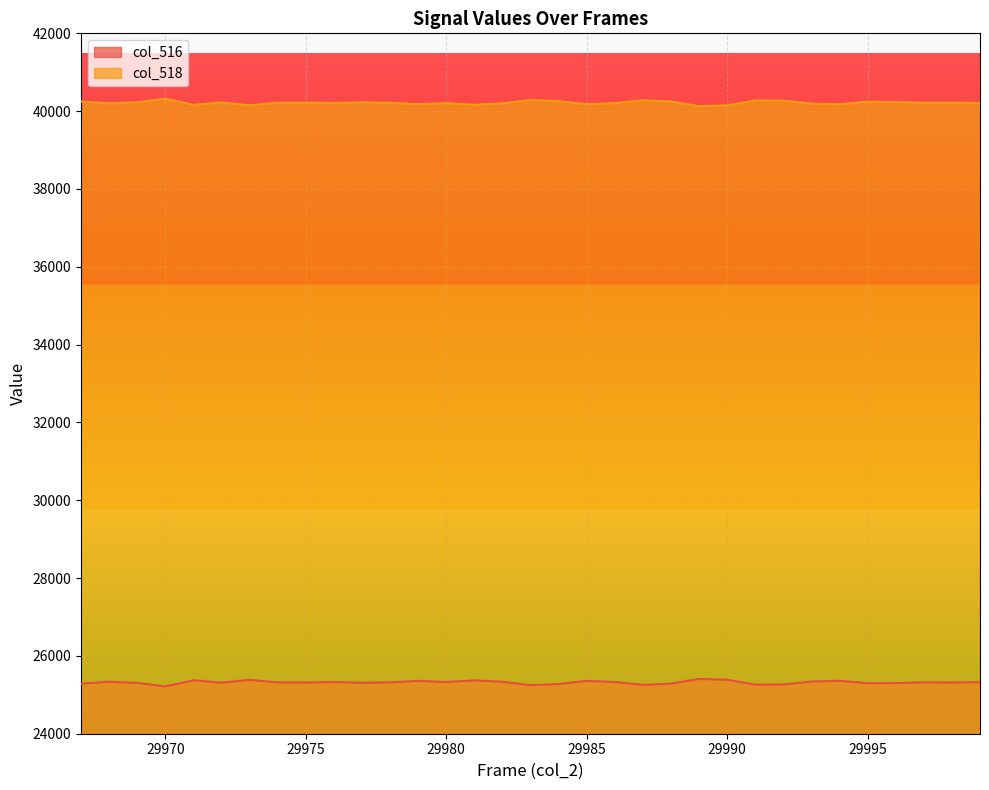

Reading left to right, transcribe all the data shown in this chart.

col_516: 25286	25336	25306	25215	25373	25311	25384	25318	25316	25326	25310	25319	25357	25329	25371	25335	25248	25276	25357	25329	25255	25288	25407	25387	25261	25264	25341	25359	25297	25301	25319	25316	25324
col_518: 40249	40199	40229	40320	40162	40224	40151	40217	40219	40209	40225	40216	40178	40206	40164	40200	40287	40259	40178	40206	40280	40247	40128	40148	40274	40271	40194	40176	40243	40234	40216	40219	40211